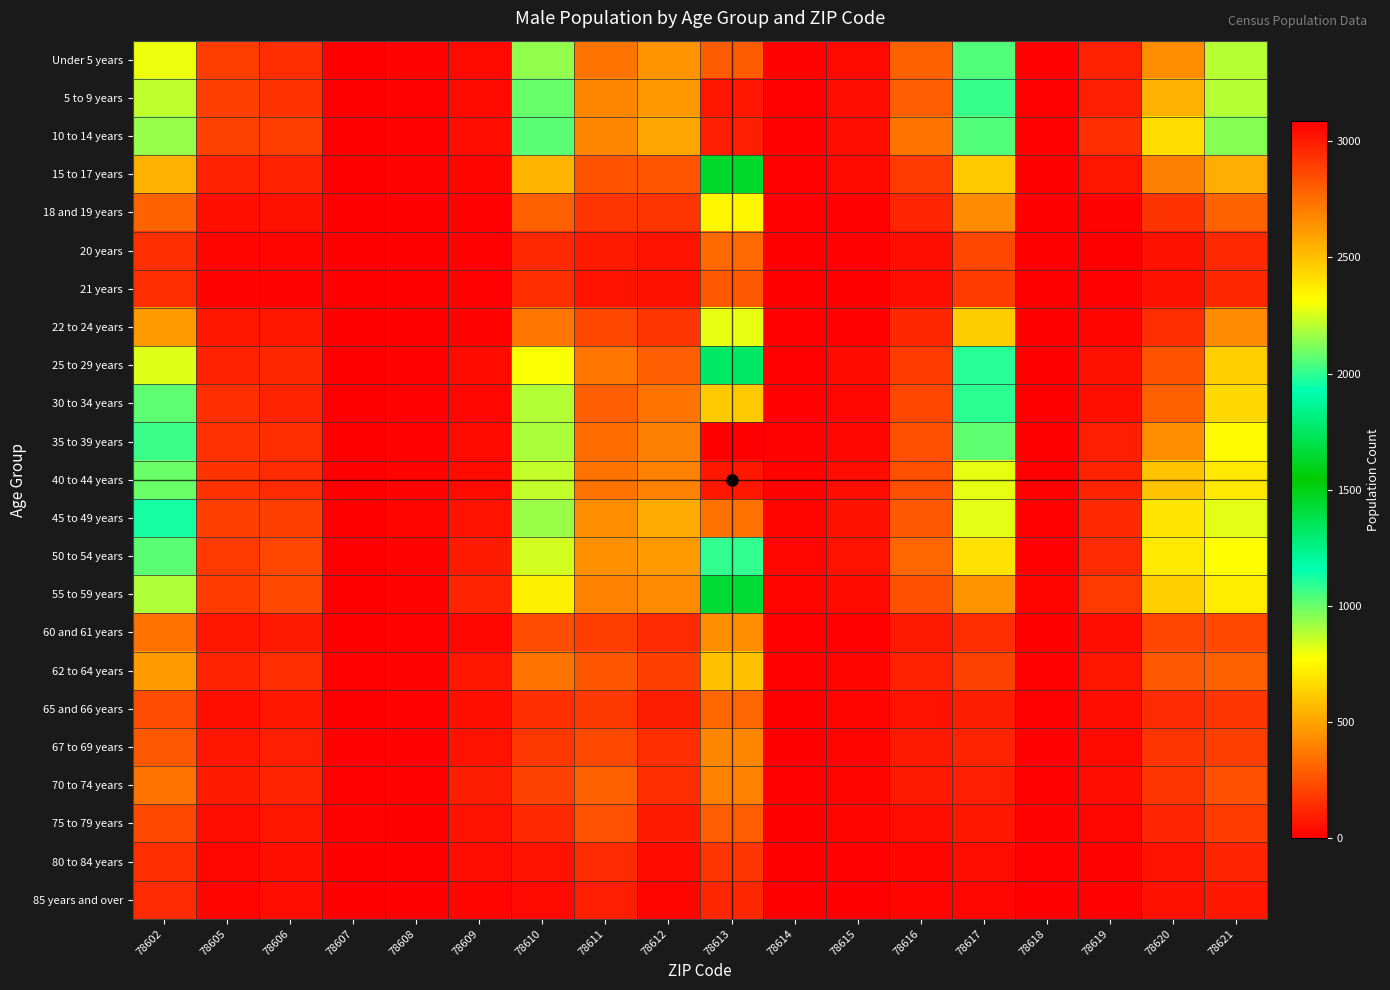

Reading right to left, extract all data points from this chart.

Under 5 years: 78621=881	78620=432	78619=103	78618=7	78617=1035	78616=300	78615=33	78614=17	78613=2808	78612=451	78611=351	78610=936	78609=34	78608=15	78607=1	78606=140	78605=187	78602=799
5 to 9 years: 78621=881	78620=542	78619=100	78618=11	78617=1078	78616=288	78615=48	78614=12	78613=3016	78612=459	78611=415	78610=1006	78609=35	78608=10	78607=2	78606=158	78605=197	78602=868
10 to 14 years: 78621=957	78620=674	78619=140	78618=10	78617=1033	78616=354	78615=46	78614=11	78613=2989	78612=501	78611=411	78610=1020	78609=44	78608=12	78607=2	78606=189	78605=202	78602=929
15 to 17 years: 78621=526	78620=390	78619=69	78618=5	78617=619	78616=175	78615=32	78614=8	78613=1636	78612=260	78611=254	78610=549	78609=23	78608=14	78607=3	78606=108	78605=107	78602=539
18 and 19 years: 78621=303	78620=157	78619=18	78618=3	78617=427	78616=119	78615=10	78614=8	78613=750	78612=164	78611=168	78610=296	78609=7	78608=2	78607=0	78606=55	78605=49	78602=304
20 years: 78621=127	78620=55	78619=5	78618=2	78617=219	78616=46	78615=8	78614=4	78613=322	78612=65	78611=90	78610=130	78609=7	78608=2	78607=1	78606=20	78605=23	78602=147
21 years: 78621=126	78620=56	78619=8	78618=2	78617=185	78616=46	78615=5	78614=2	78613=277	78612=58	78611=64	78610=146	78609=7	78608=0	78607=0	78606=15	78605=16	78602=142
22 to 24 years: 78621=427	78620=140	78619=22	78618=2	78617=624	78616=122	78615=11	78614=10	78613=812	78612=165	78611=219	78610=362	78609=14	78608=5	78607=0	78606=76	78605=75	78602=466
25 to 29 years: 78621=629	78620=255	78619=56	78618=4	78617=1099	78616=186	78615=37	78614=9	78613=1762	78612=291	78611=360	78610=778	78609=37	78608=7	78607=1	78606=125	78605=108	78602=825
30 to 34 years: 78621=661	78620=297	78619=54	78618=6	78617=1096	78616=218	78615=29	78614=12	78613=2477	78612=354	78611=293	78610=888	78609=30	78608=10	78607=1	78606=110	78605=150	78602=1017
35 to 39 years: 78621=760	78620=428	78619=100	78618=3	78617=1013	78616=245	78615=29	78614=13	78613=3086	78612=388	78611=333	78610=902	78609=32	78608=10	78607=0	78606=140	78605=156	78602=1068
40 to 44 years: 78621=706	78620=593	78619=114	78618=7	78617=810	78616=245	78615=47	78614=13	78613=3011	78612=397	78611=350	78610=865	78609=42	78608=15	78607=4	78606=138	78605=157	78602=999
45 to 49 years: 78621=816	78620=694	78619=130	78618=8	78617=816	78616=274	78615=58	78614=24	78613=2742	78612=524	78611=431	78610=924	78609=61	78608=24	78607=2	78606=193	78605=195	78602=1124
50 to 54 years: 78621=766	78620=708	78619=138	78618=8	78617=684	78616=309	78615=66	78614=25	78613=2007	78612=467	78611=445	78610=840	78609=88	78608=15	78607=3	78606=220	78605=179	78602=1024
55 to 59 years: 78621=722	78620=628	78619=176	78618=23	78617=449	78616=244	78615=42	78614=21	78613=1425	78612=418	78611=394	78610=724	78609=110	78608=17	78607=6	78606=229	78605=184	78602=896
60 and 61 years: 78621=224	78620=213	78619=47	78618=6	78617=143	78616=82	78615=12	78614=9	78613=432	78612=137	78611=189	78610=237	78609=30	78608=7	78607=3	78606=82	78605=69	78602=347
62 to 64 years: 78621=299	78620=273	78619=70	78618=9	78617=199	78616=105	78615=19	78614=8	78613=587	78612=198	78611=266	78610=350	78609=67	78608=15	78607=10	78606=141	78605=109	78602=475
65 and 66 years: 78621=166	78620=138	78619=43	78618=12	78617=94	78616=63	78615=22	78614=4	78613=312	78612=91	78611=173	78610=149	78609=53	78608=7	78607=6	78606=73	78605=54	78602=241
67 to 69 years: 78621=187	78620=164	78619=34	78618=8	78617=113	78616=79	78615=20	78614=3	78613=411	78612=139	78611=225	78610=171	78609=66	78608=11	78607=12	78606=99	78605=68	78602=276
70 to 74 years: 78621=242	78620=165	78619=44	78618=9	78617=102	78616=80	78615=20	78614=12	78613=397	78612=139	78611=296	78610=201	78609=92	78608=12	78607=7	78606=114	78605=89	78602=355
75 to 79 years: 78621=182	78620=119	78619=26	78618=15	78617=77	78616=43	78615=22	78614=6	78613=286	78612=86	78611=252	78610=129	78609=61	78608=5	78607=13	78606=69	78605=48	78602=224
80 to 84 years: 78621=113	78620=62	78619=13	78618=7	78617=44	78616=20	78615=12	78614=6	78613=165	78612=37	78611=135	78610=66	78609=46	78608=6	78607=6	78606=53	78605=30	78602=145
85 years and over: 78621=78	78620=58	78619=10	78618=6	78617=26	78616=24	78615=6	78614=3	78613=124	78612=24	78611=100	78610=35	78609=23	78608=2	78607=1	78606=47	78605=22	78602=134